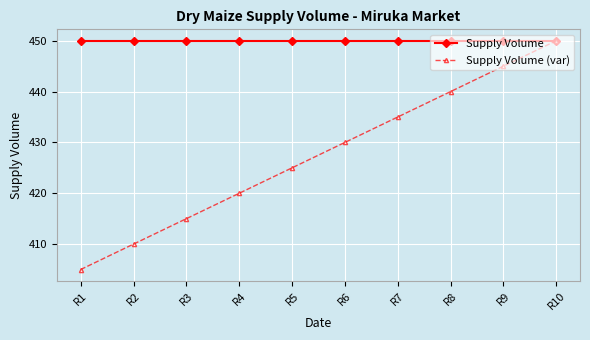

Reading left to right, extract all data points from this chart.

Supply Volume: R1=450	R2=450	R3=450	R4=450	R5=450	R6=450	R7=450	R8=450	R9=450	R10=450
Supply Volume (var): R1=405	R2=410	R3=415	R4=420	R5=425	R6=430	R7=435	R8=440	R9=445	R10=450